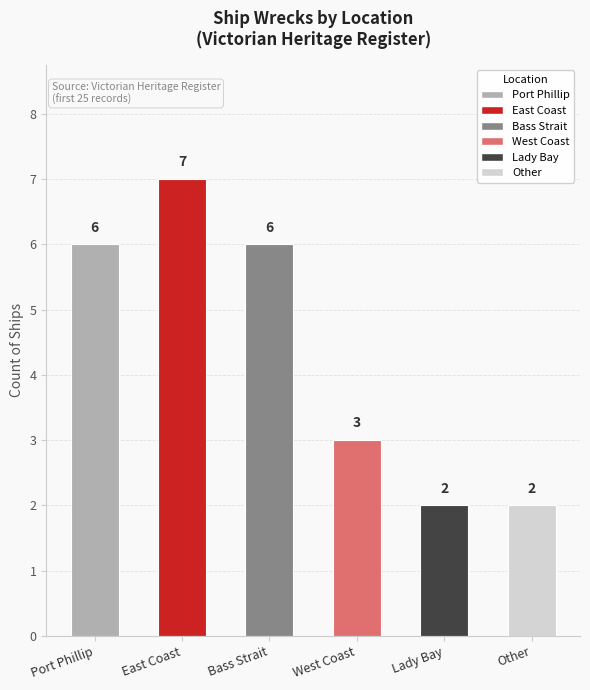

The chart shows a value of 2 at Bass Strait. True or false?

False